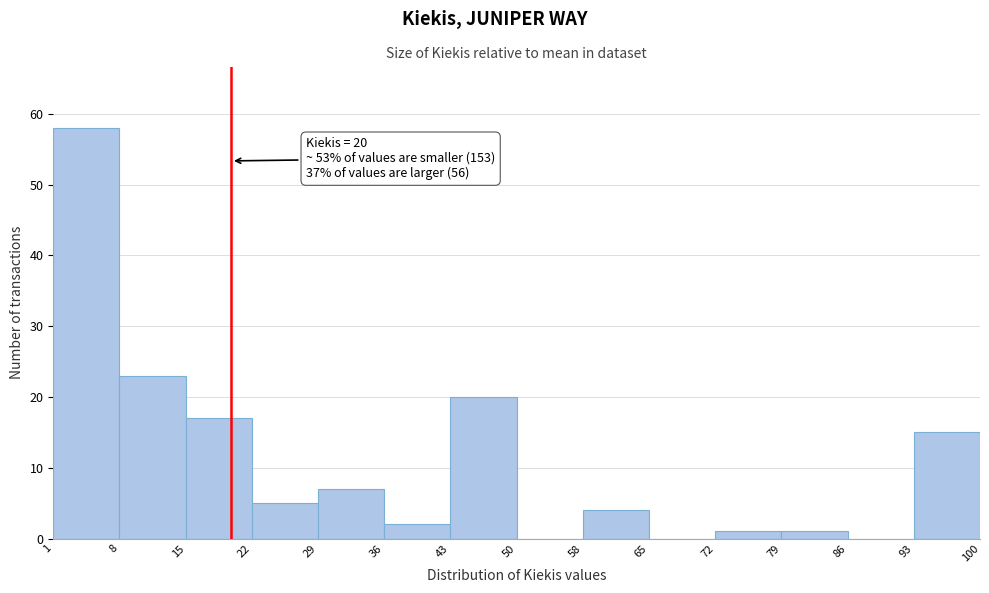

Over which range of the x-axis is the bar tallest?

1 to 8